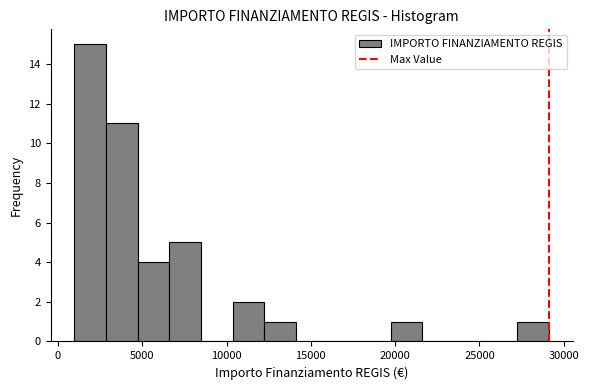

Around what value on the x-axis is the tallest bar? Give the approximate position of its centre, as read against the axis.

2000